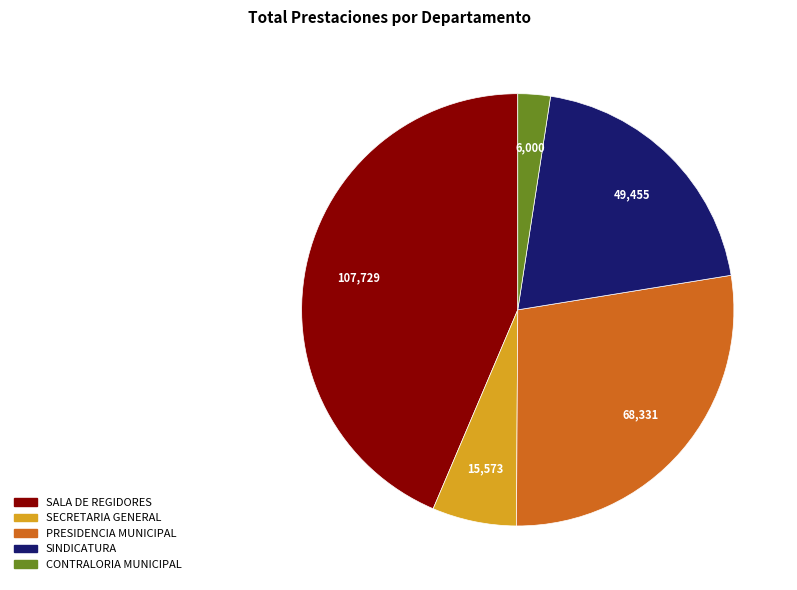

Is there a majority slice in this chart?

No